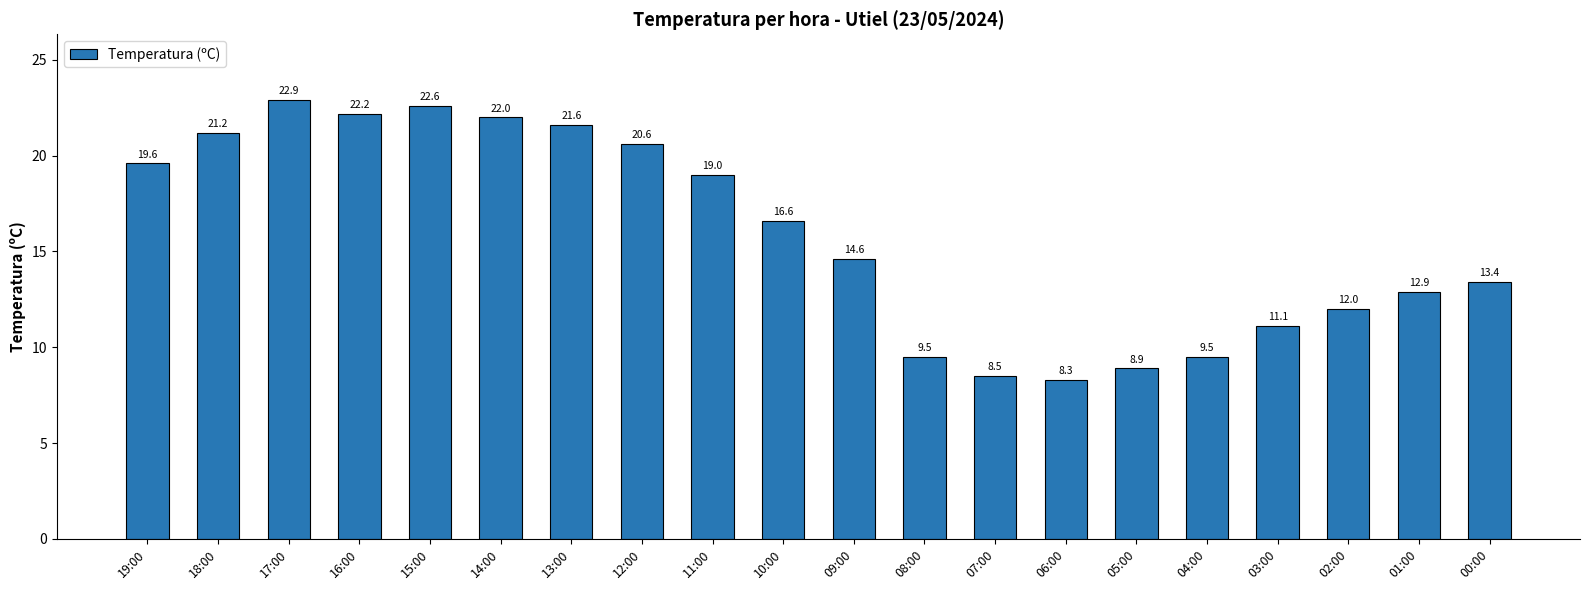

What is the label of the 12th bar from the right?

11:00